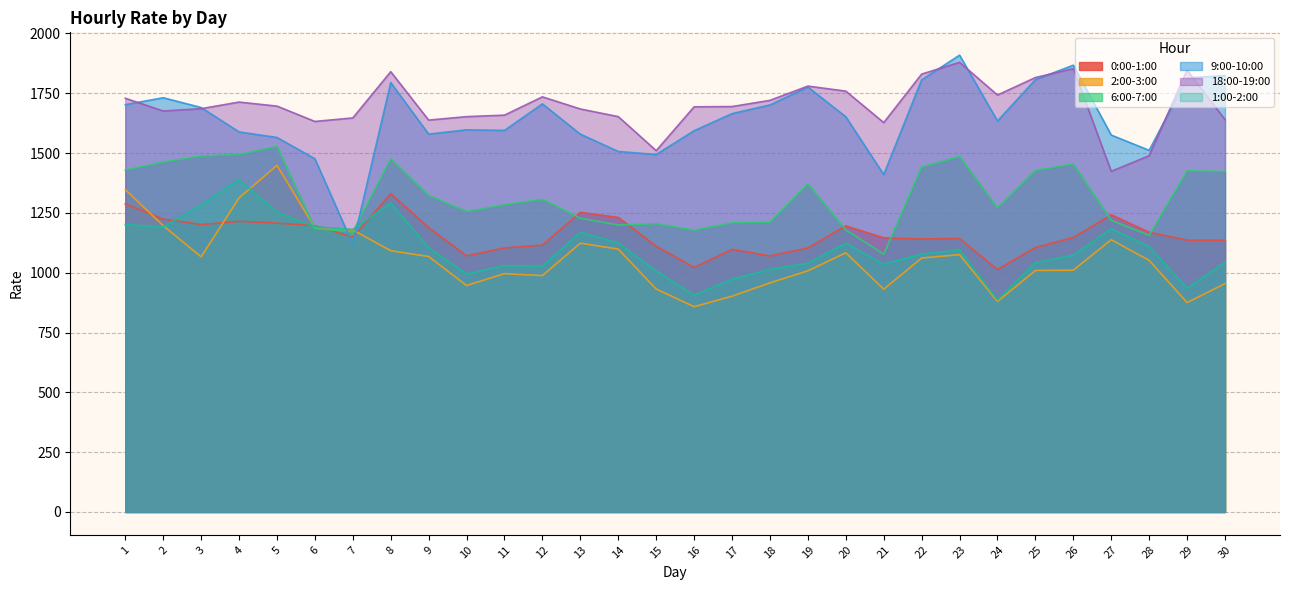

The 0:00-1:00 series shows 264.0 at 30. True or false?

False